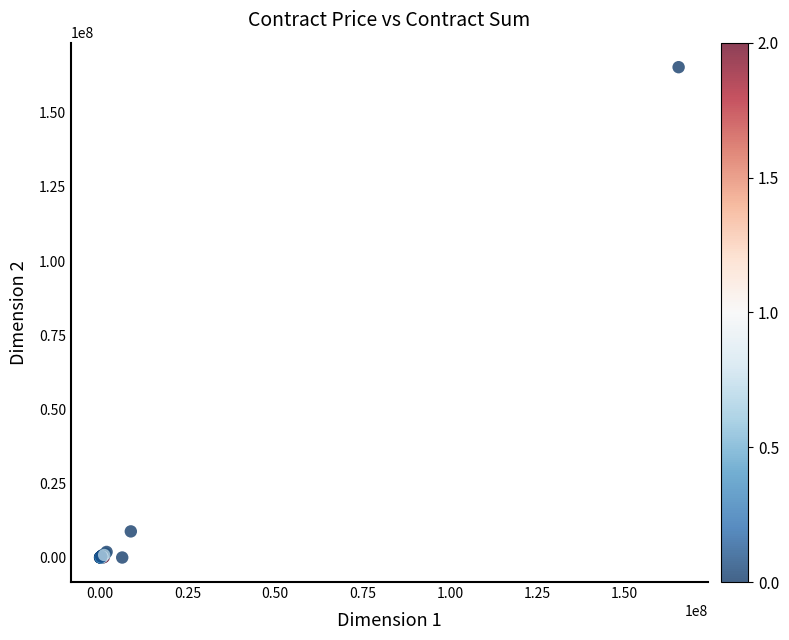

What Y value in the scatter plot is closest to 82691695?

8809384.4